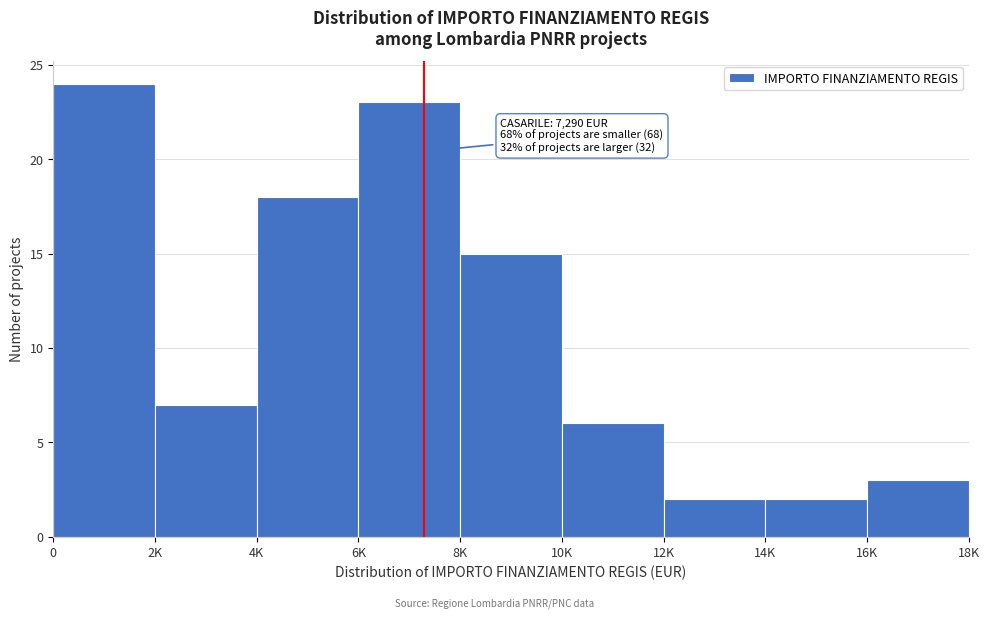

Reading left to right, list all the values displayed in this chart.

24	7	18	23	15	6	2	2	3